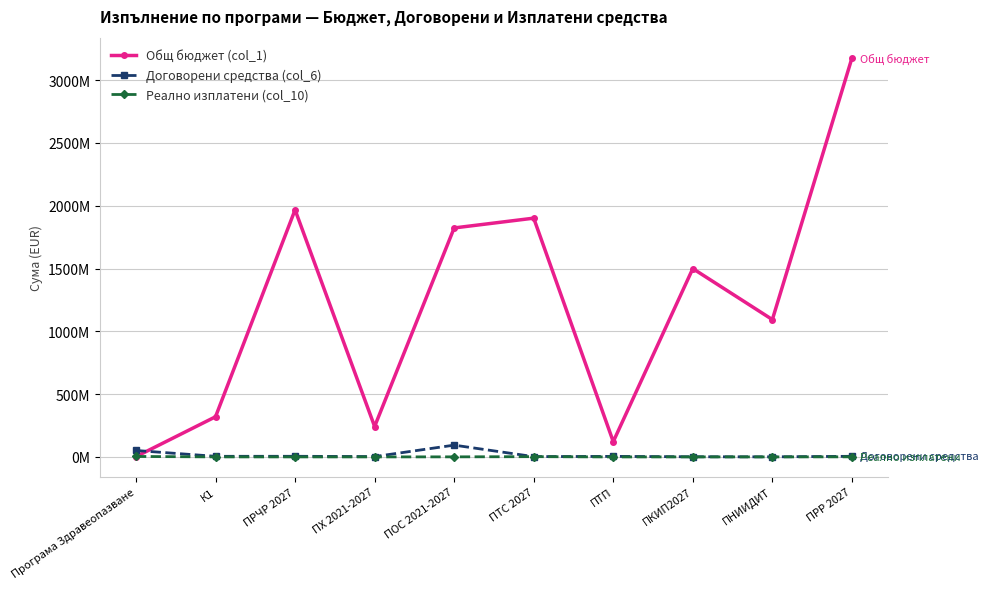

Is this an area chart (filled region under the line)?

No